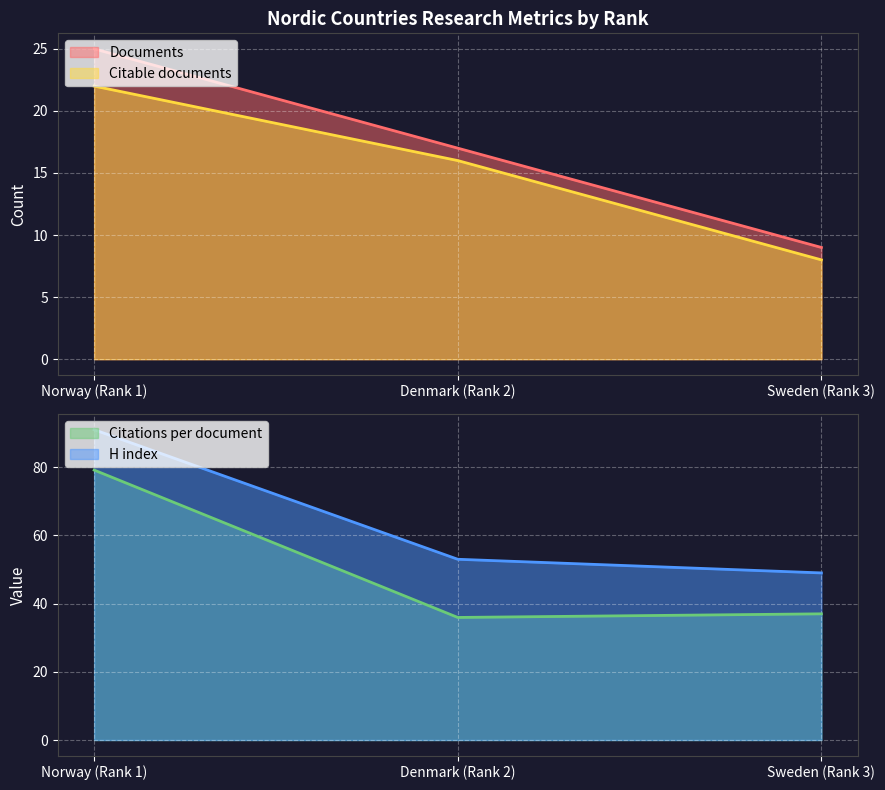

How many data points in Citations per document are above 37?

1